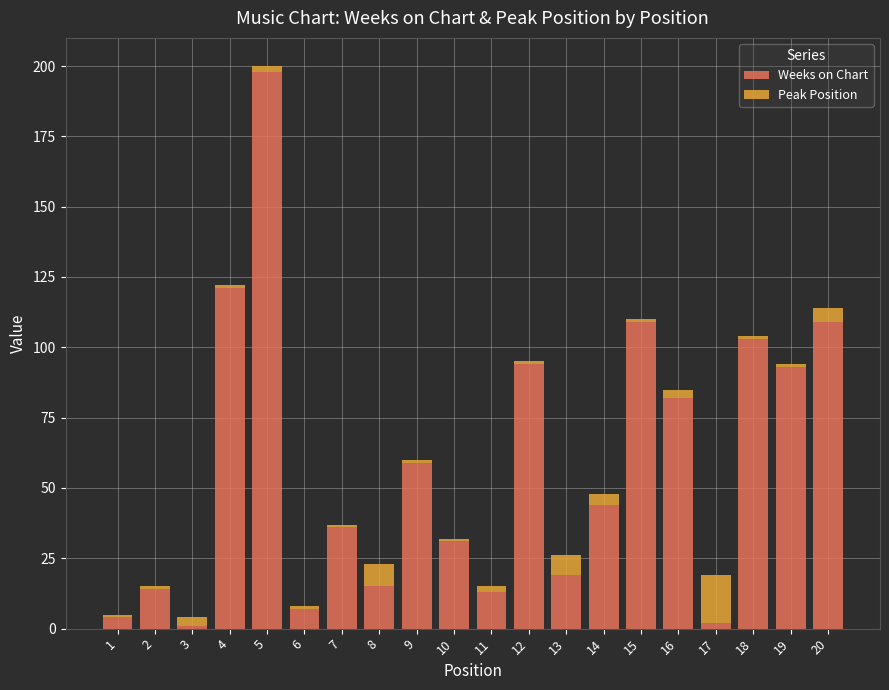

What is the difference between the maximum and minimum values in the Weeks on Chart series?

197